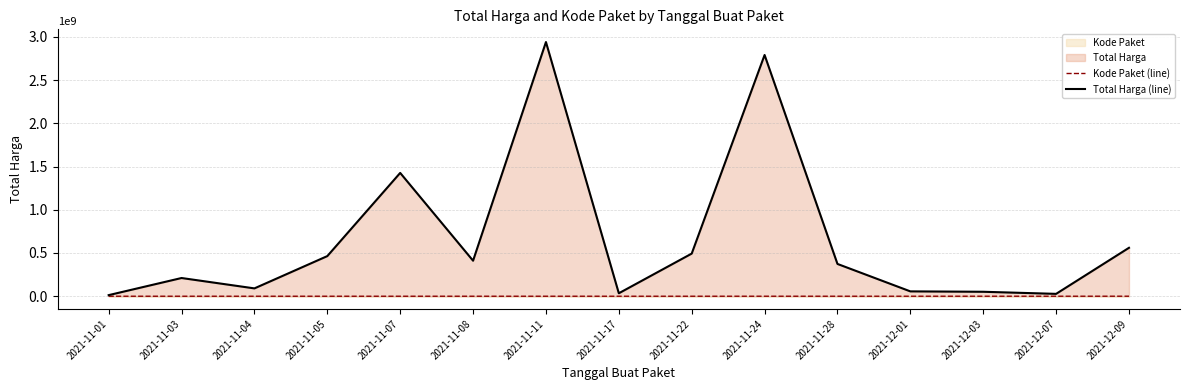

Rank the series by their maximum value, from highest to lowest.

Total Harga (line), Kode Paket (line)